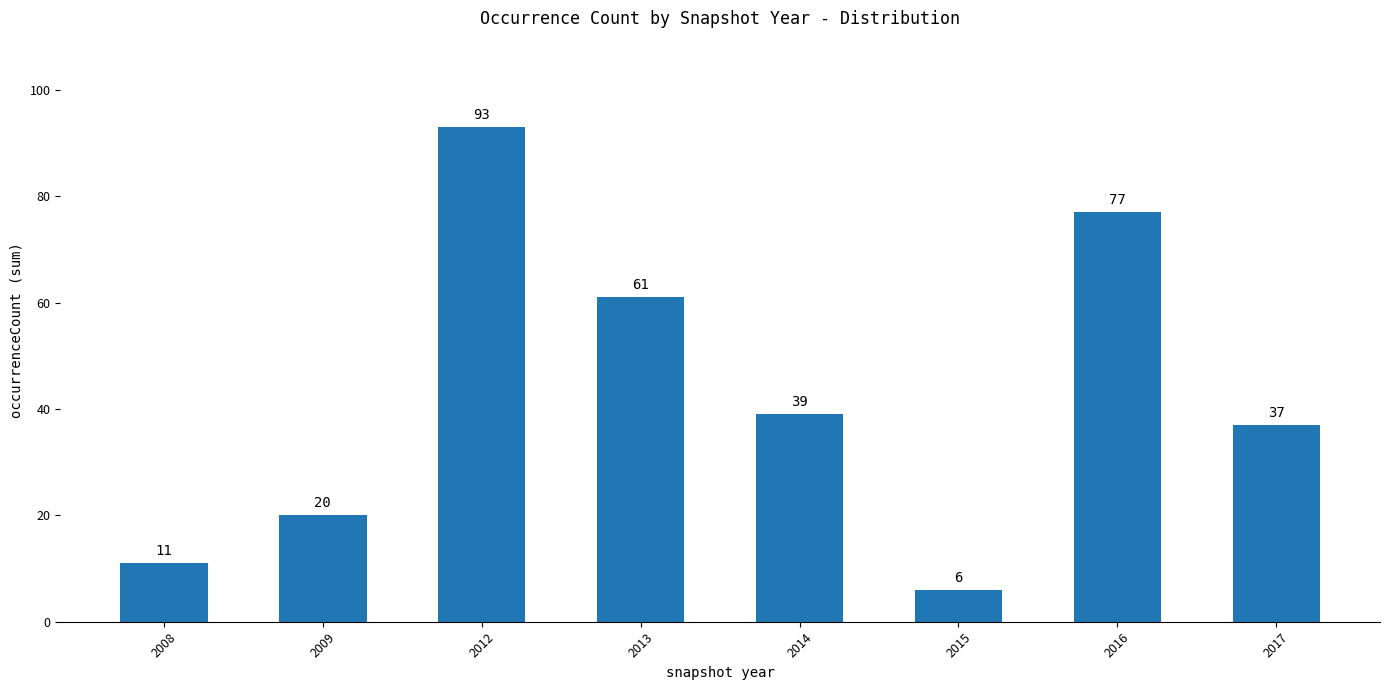

Count the number of categories in the chart.

8